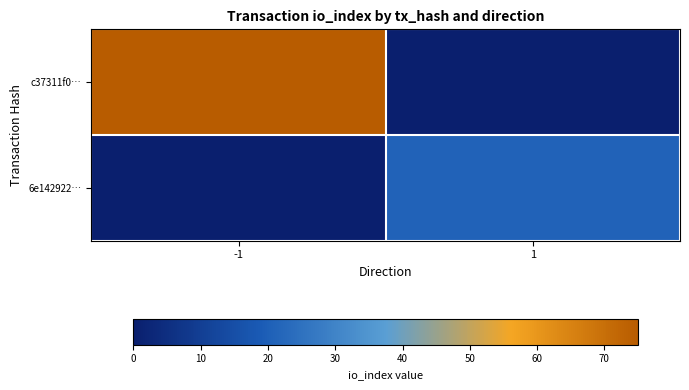

Which has a higher value, -1 or 1?

-1